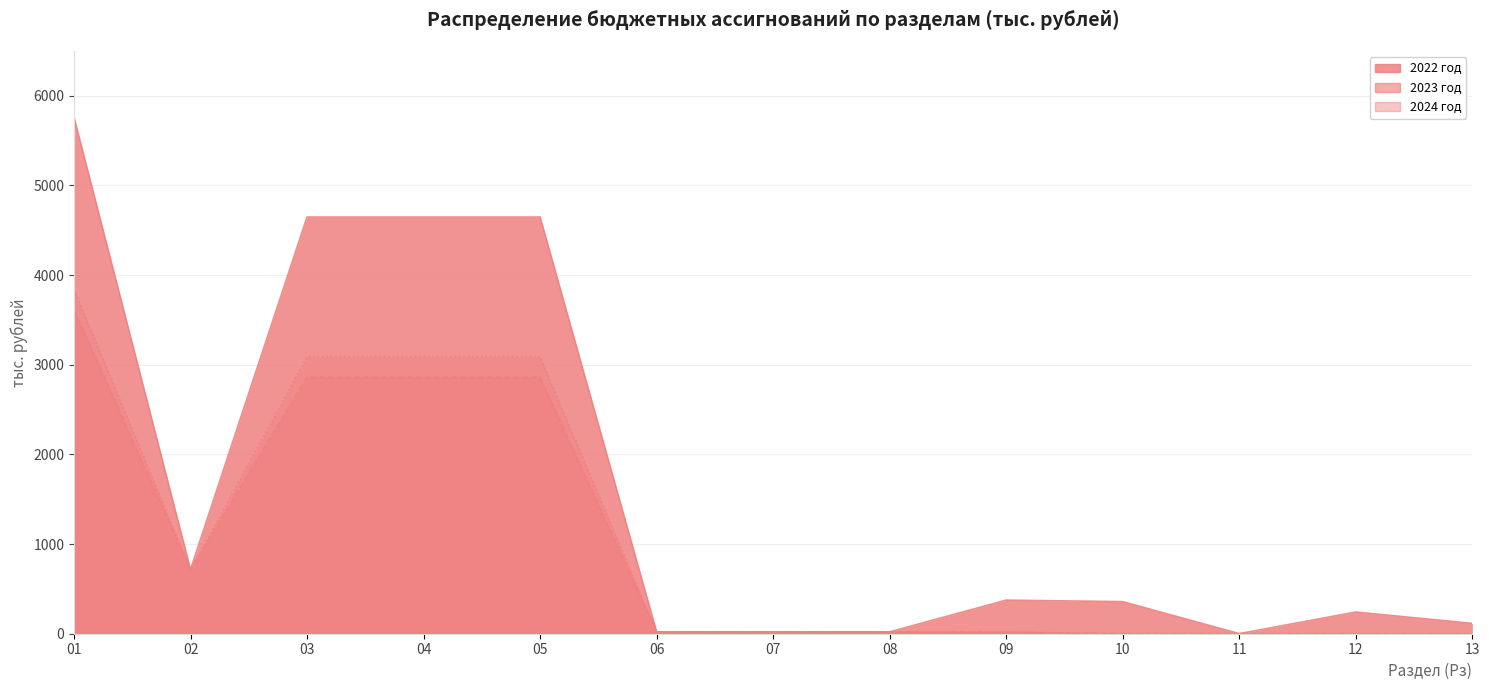

At how many categories does at least one series exceed 4116?

4